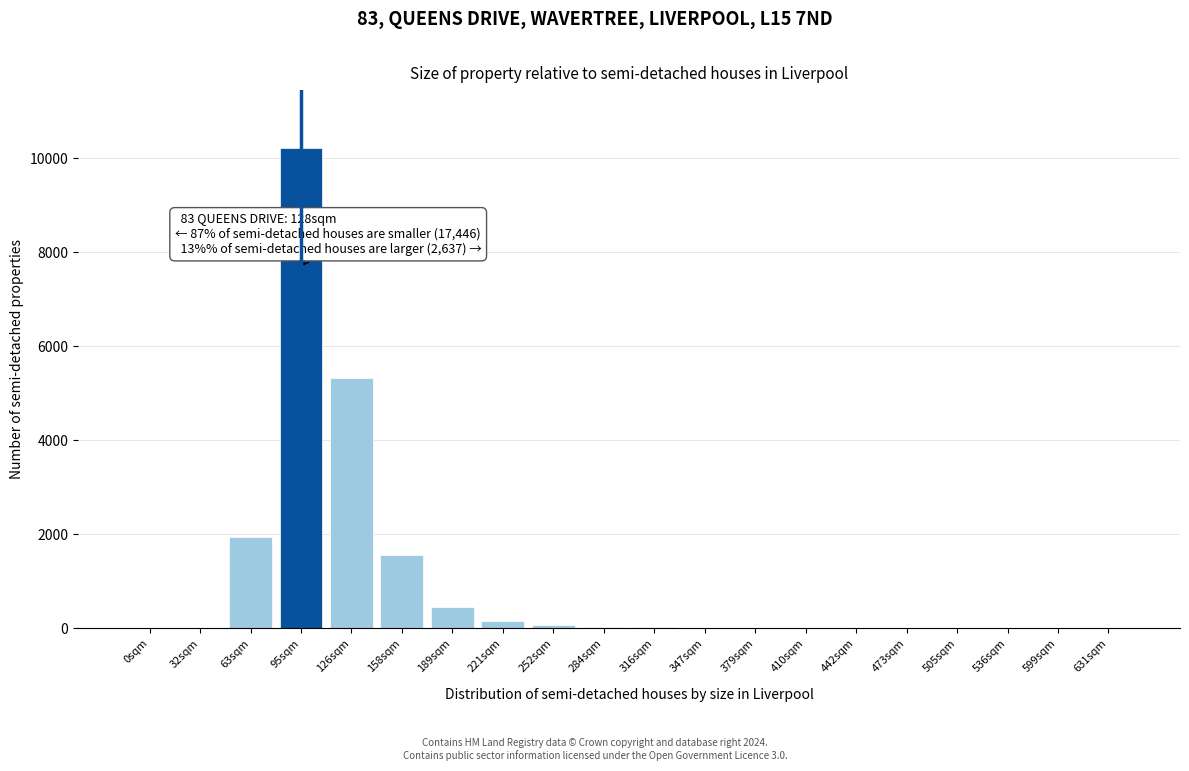

Is it true that the value at 63sqm is 1942?

True